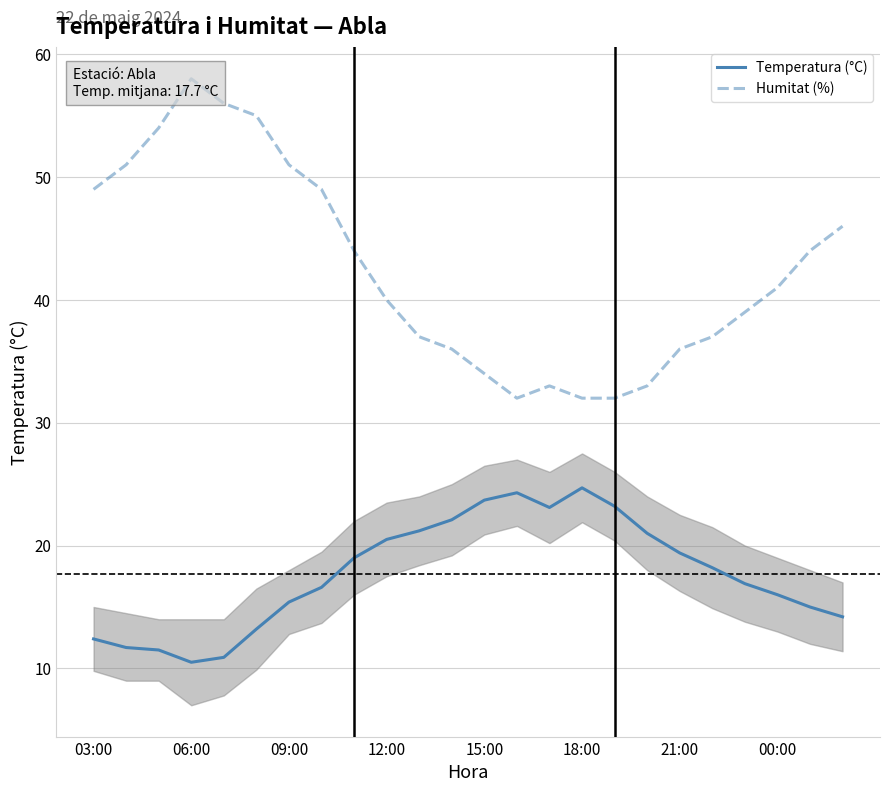

True or false: Temperatura (°C) and Humitat (%) intersect in this chart.

False